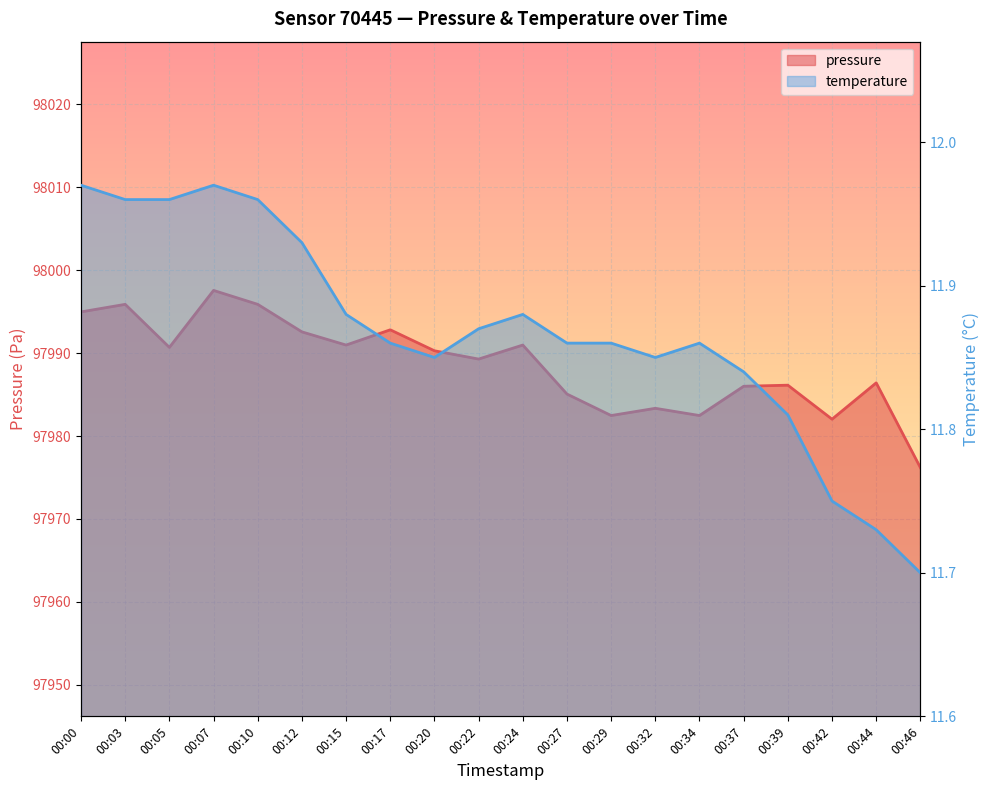

Reading left to right, list all the values displayed in this chart.

pressure: 00:00=97995.0	00:03=97995.9	00:05=97990.7	00:07=97997.6	00:10=97995.9	00:12=97992.6	00:15=97991.0	00:17=97992.8	00:20=97990.3	00:22=97989.3	00:24=97991.0	00:27=97985.1	00:29=97982.5	00:32=97983.3	00:34=97982.5	00:37=97986.0	00:39=97986.1	00:42=97982.0	00:44=97986.4	00:46=97976.2
temperature: 00:00=12.0	00:03=12.0	00:05=12.0	00:07=12.0	00:10=12.0	00:12=11.9	00:15=11.9	00:17=11.9	00:20=11.8	00:22=11.9	00:24=11.9	00:27=11.9	00:29=11.9	00:32=11.8	00:34=11.9	00:37=11.8	00:39=11.8	00:42=11.8	00:44=11.7	00:46=11.7